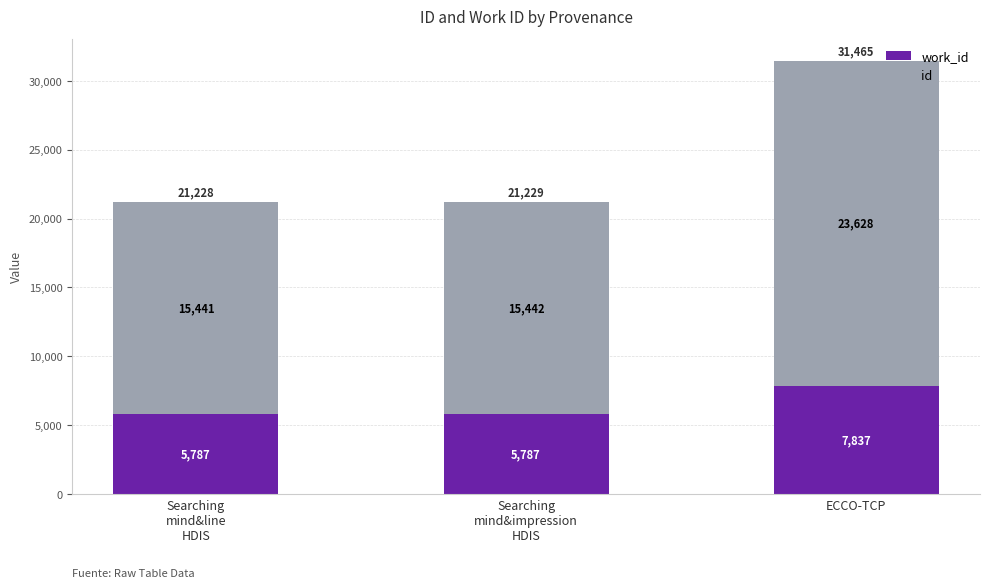

At which category is the sum across all series the highest?

ECCO-TCP